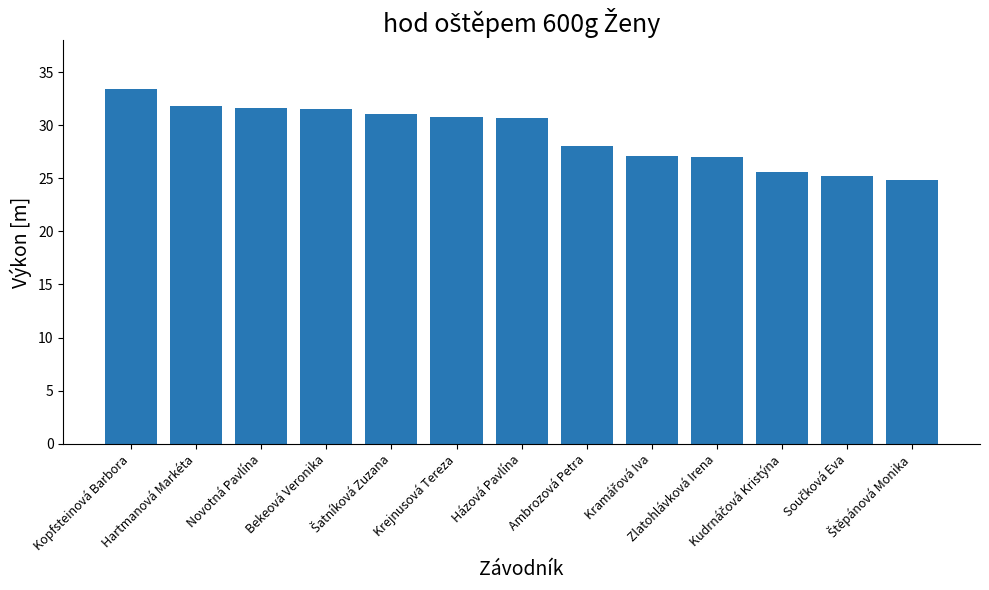

What is the smallest value displayed?

24.8